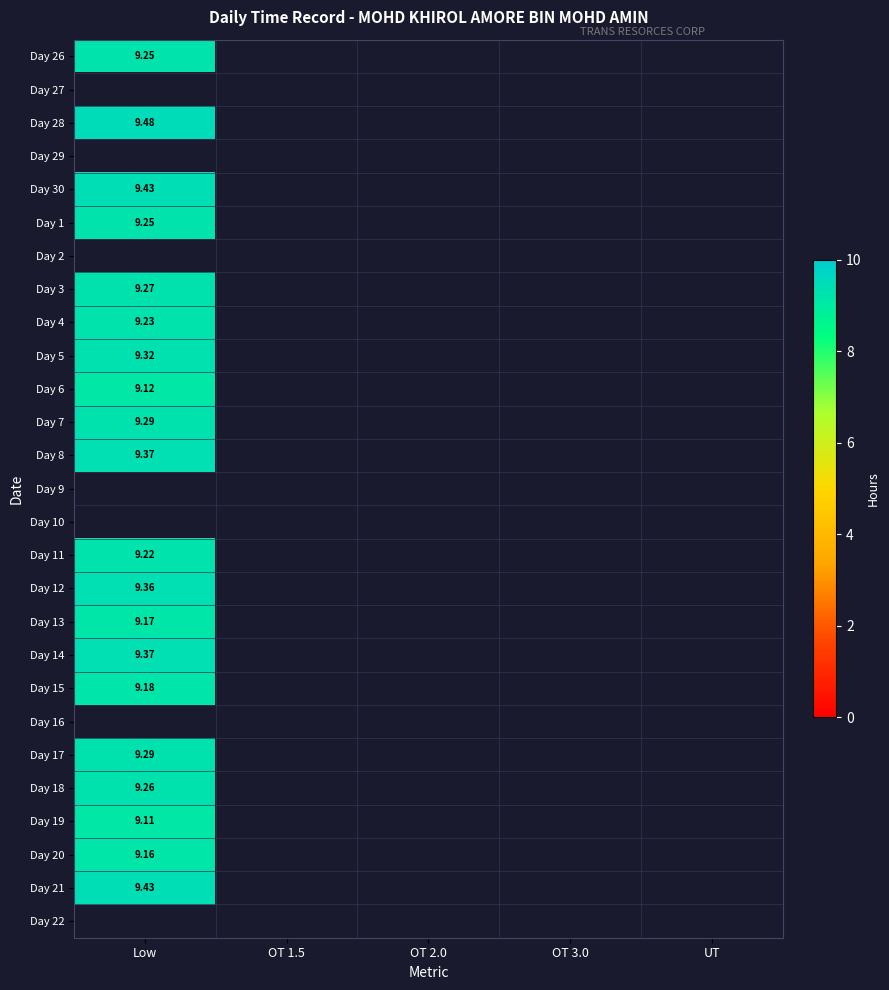

Which has a higher value, UT or OT 3.0?

OT 3.0